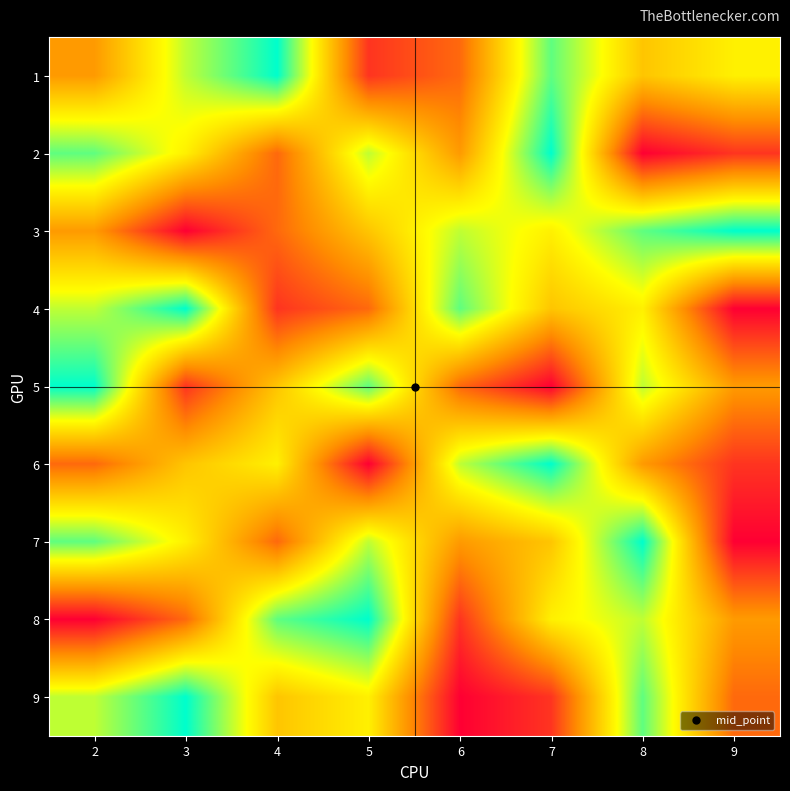

Count the number of categories in the chart.

8